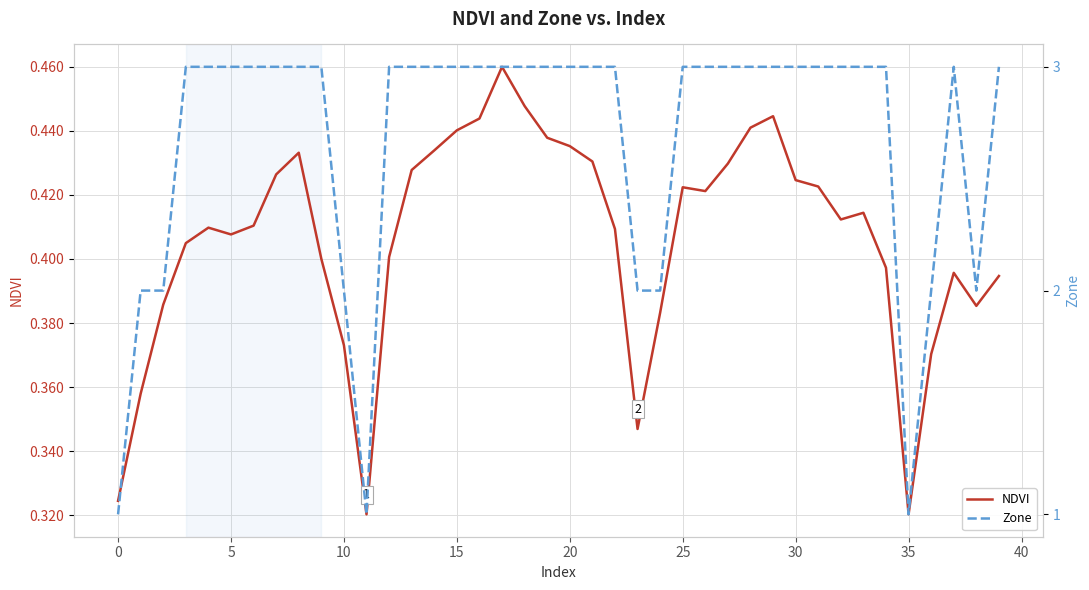

True or false: NDVI has a value of 0.4 at 5.

True